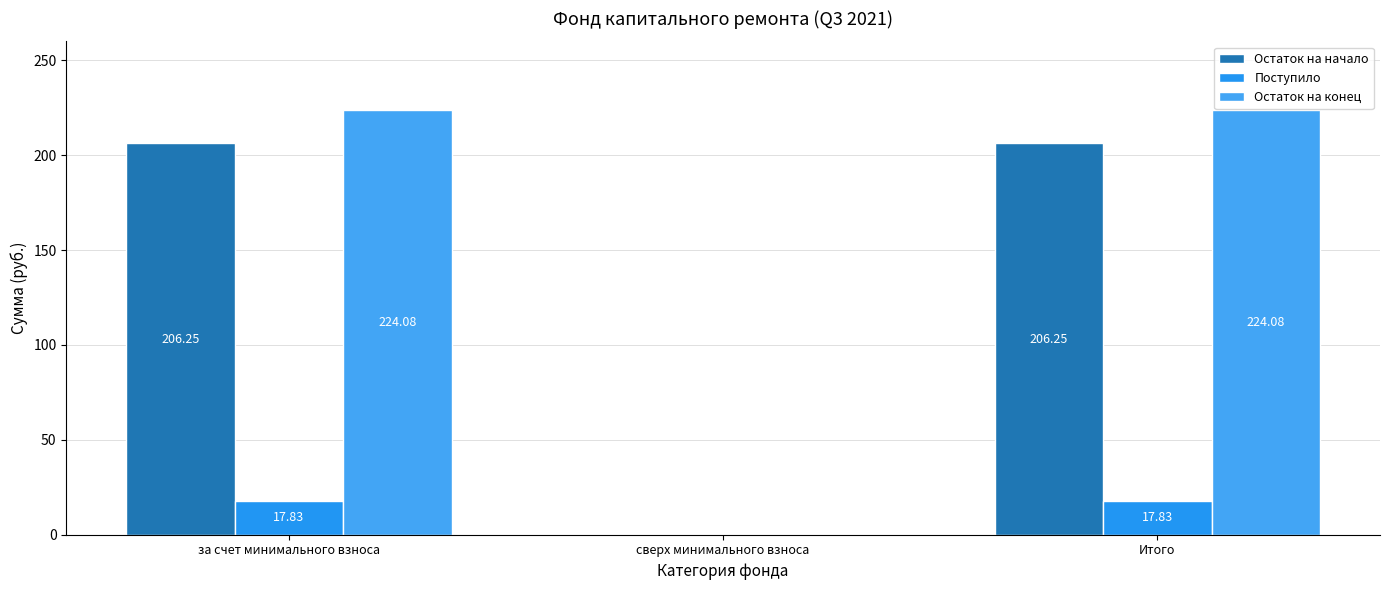

Where does the Поступило series first go above 17?

за счет минимального взноса